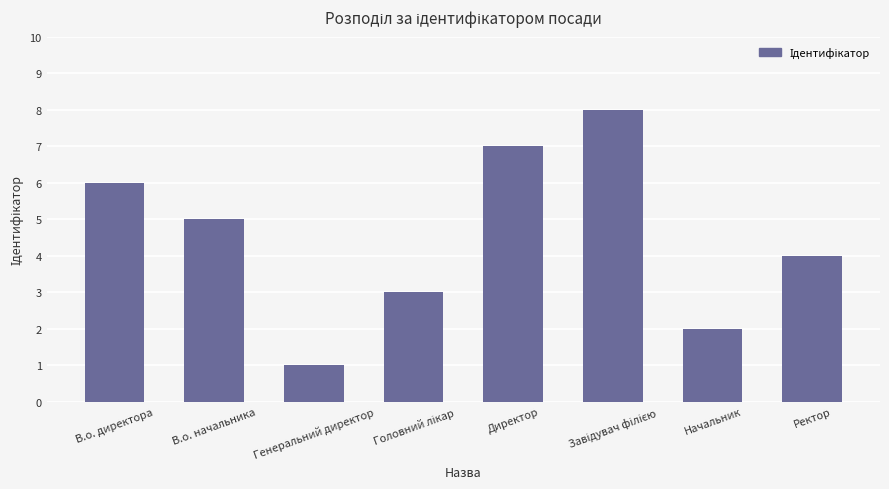

What is the value of the 6th bar from the left?

8